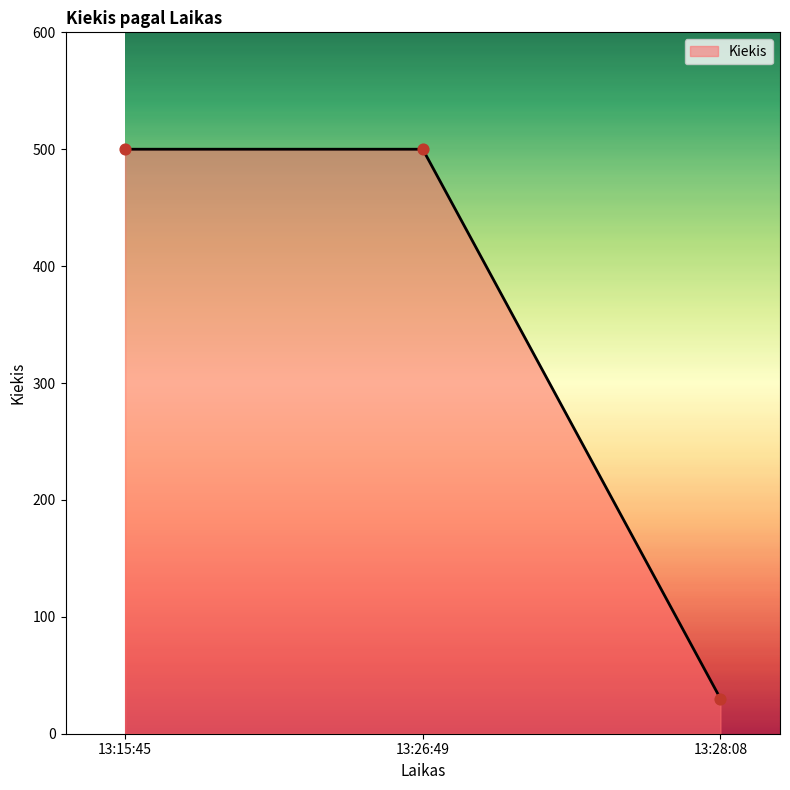

Approximately how many times larger is the value at 13:15:45 compared to 13:26:49?

1.0